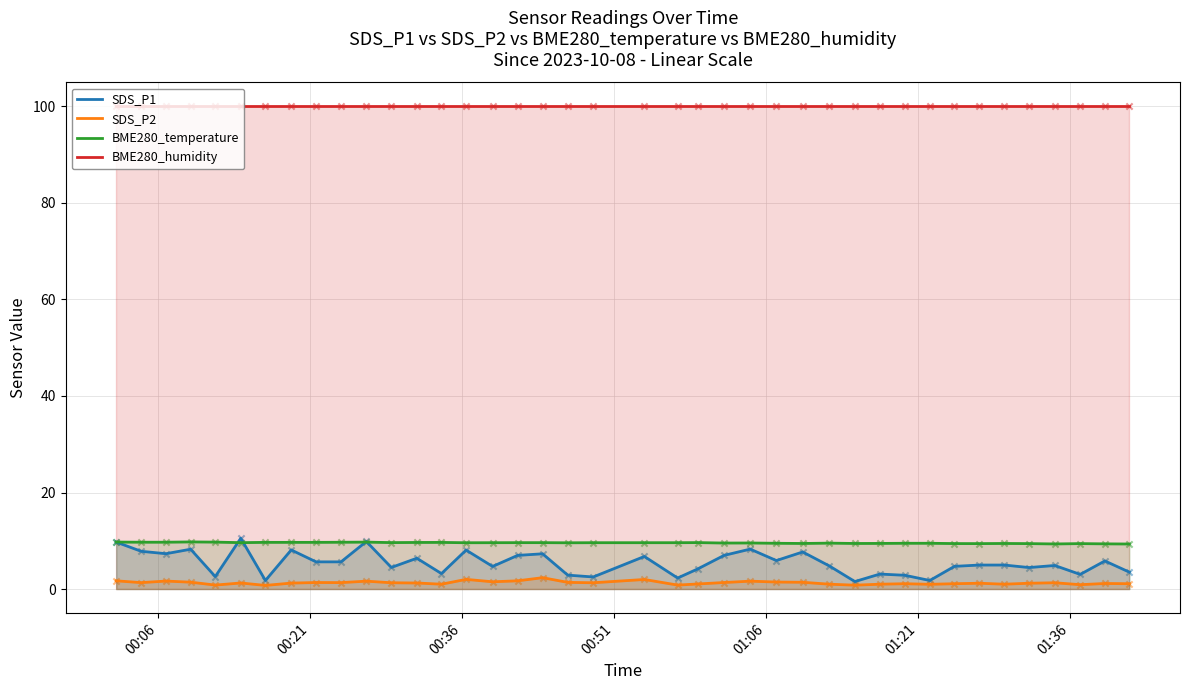

What are all the series names shown in the legend?

SDS_P1, SDS_P2, BME280_temperature, BME280_humidity